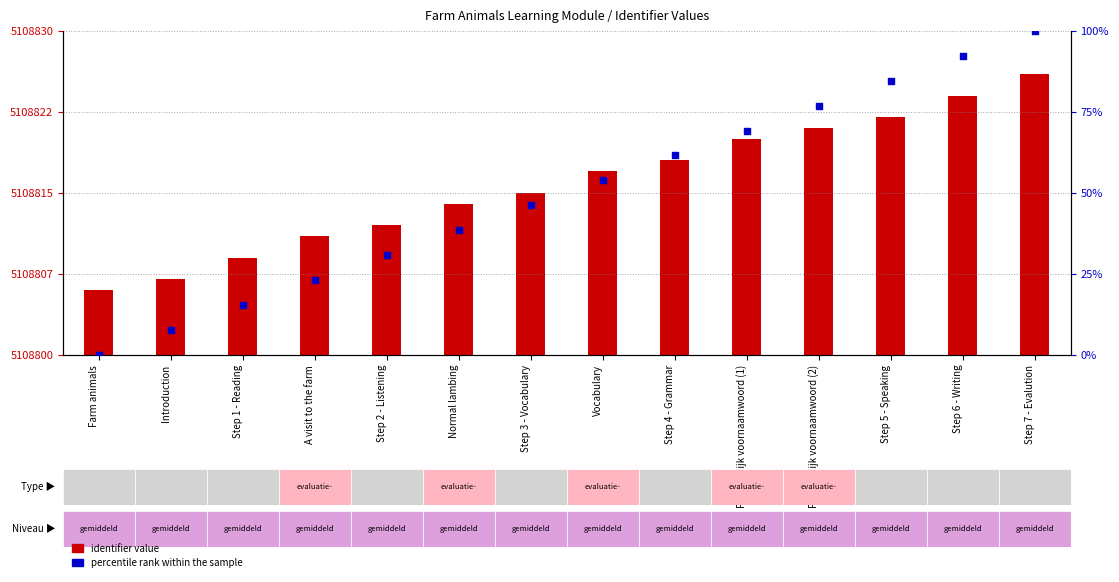

Which series reaches the maximum Y coordinate?

percentile rank within the sample